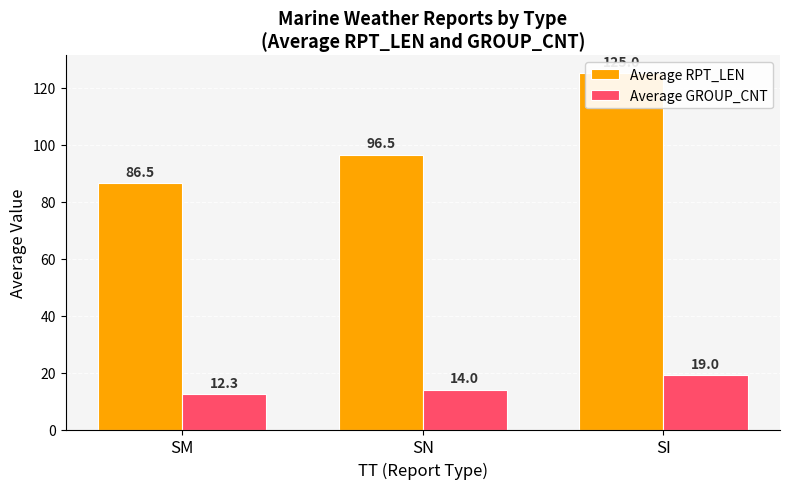

Reading right to left, what are all the values shown in this chart?

Average RPT_LEN: 125.0	96.5	86.5
Average GROUP_CNT: 19.0	14.0	12.3